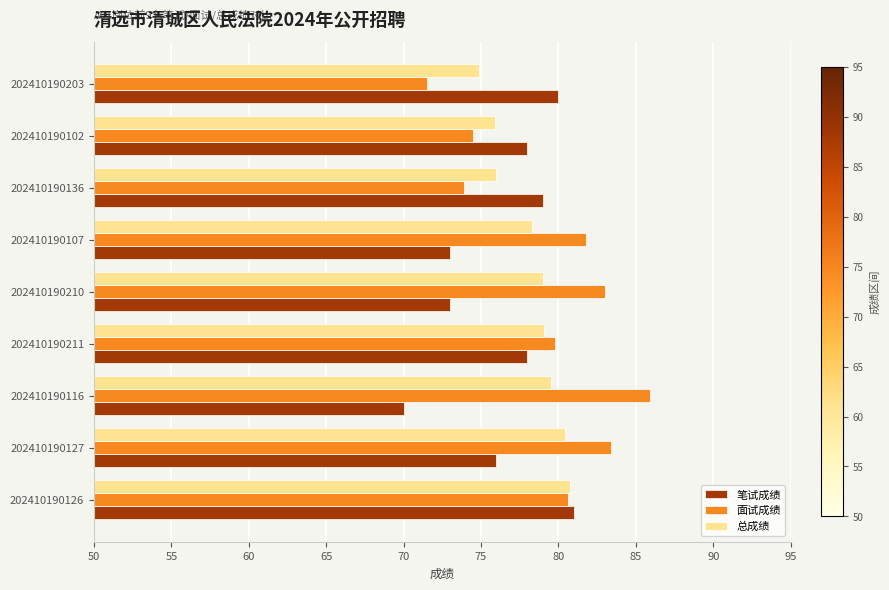

What is the smallest value displayed?

70.0